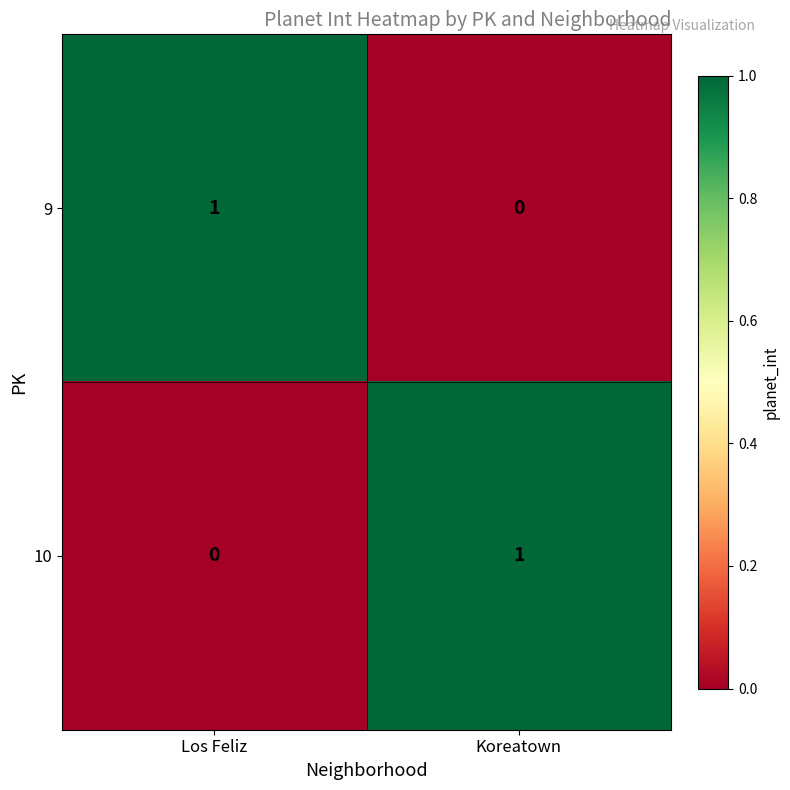

Reading right to left, what are all the values shown in this chart?

9: Koreatown=0	Los Feliz=1
10: Koreatown=1	Los Feliz=0